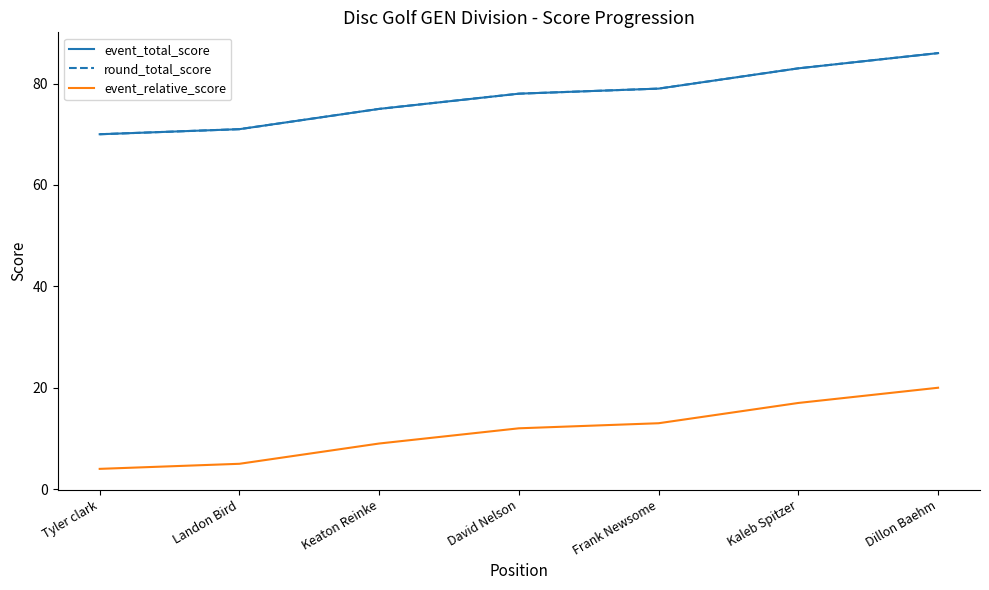

Does the chart have visible grid lines?

No